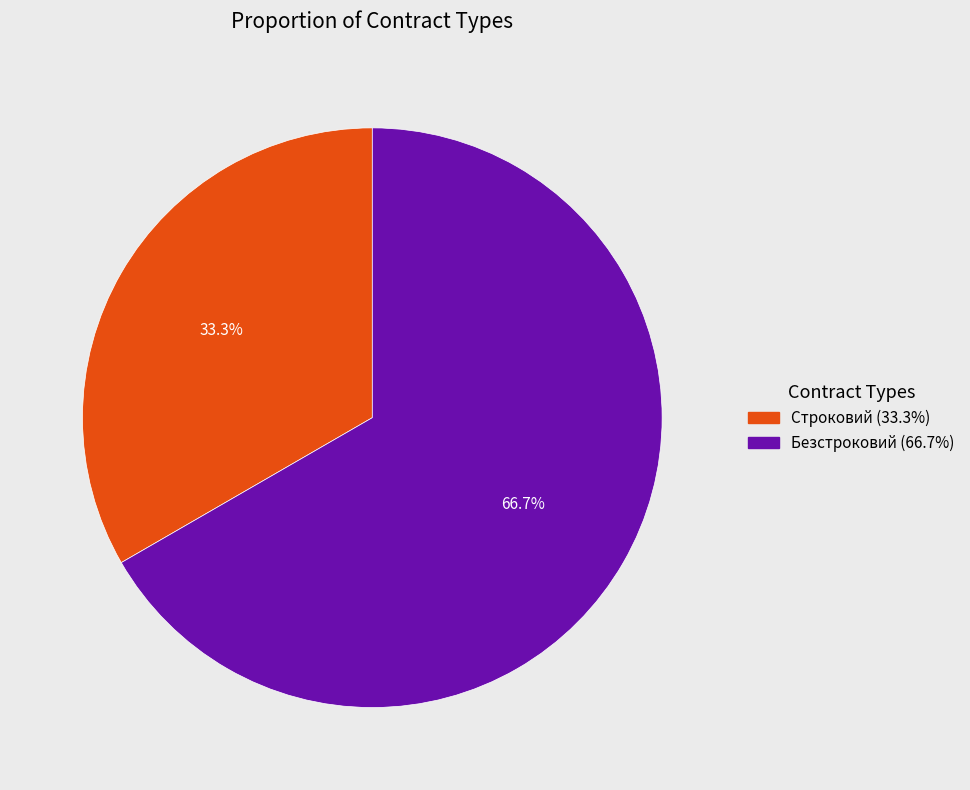

To the nearest percent, what is the difference between the largest and smallest slice percentages?

33%